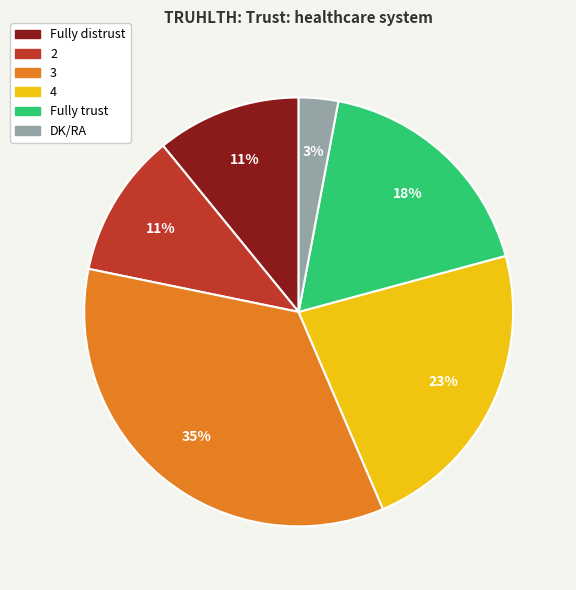

The DK/RA slice represents 3% of the pie. True or false?

True